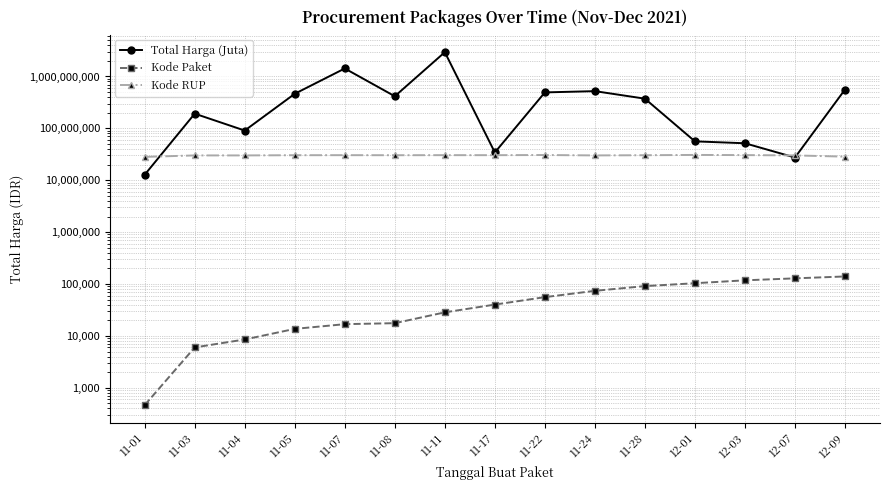

Is the value of Kode Paket at 11-01 greater than the value of Total Harga (Juta) at 11-08?

No